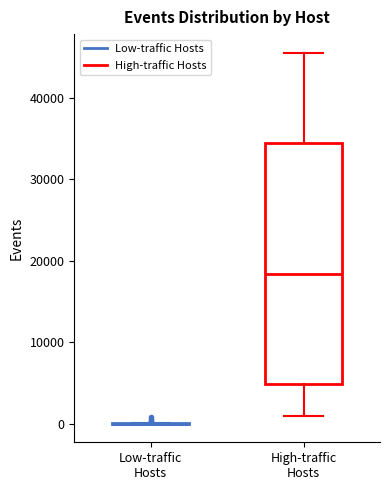

Reading left to right, transcribe this box plot: for each box, give where its median line is, the range the box spans, and where its two whiskers end, as read against the y-axis. The values are not printed on the chart, so give them approximately, as read against the axis.

Low-traffic Hosts: box collapsed to a line at 0, whiskers 0 to 0
High-traffic Hosts: median 18000, box 5000 to 34000, whiskers 1000 to 46000